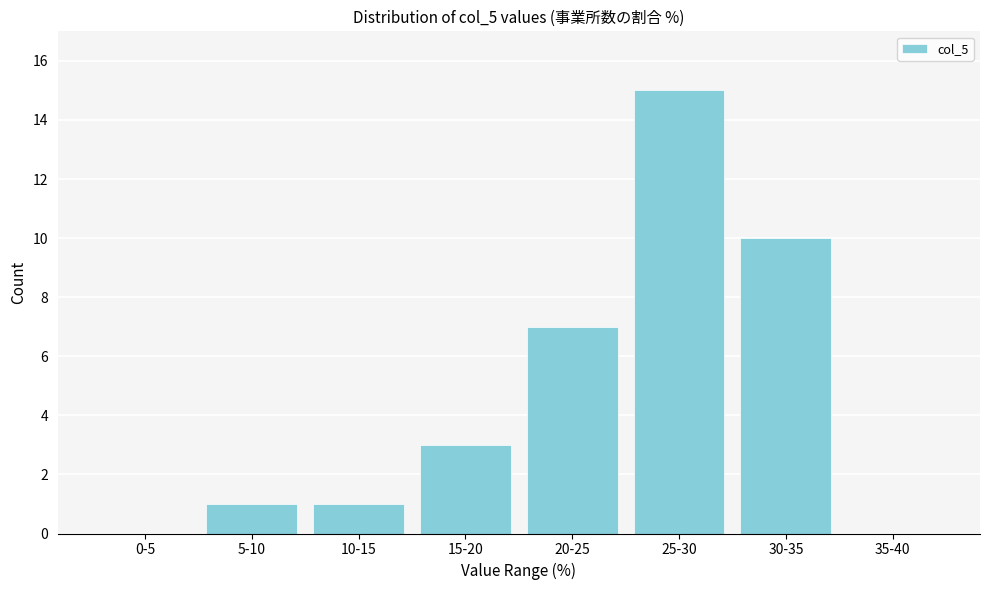

Reading left to right, extract all data points from this chart.

0-5=0	5-10=1	10-15=1	15-20=3	20-25=7	25-30=15	30-35=10	35-40=0